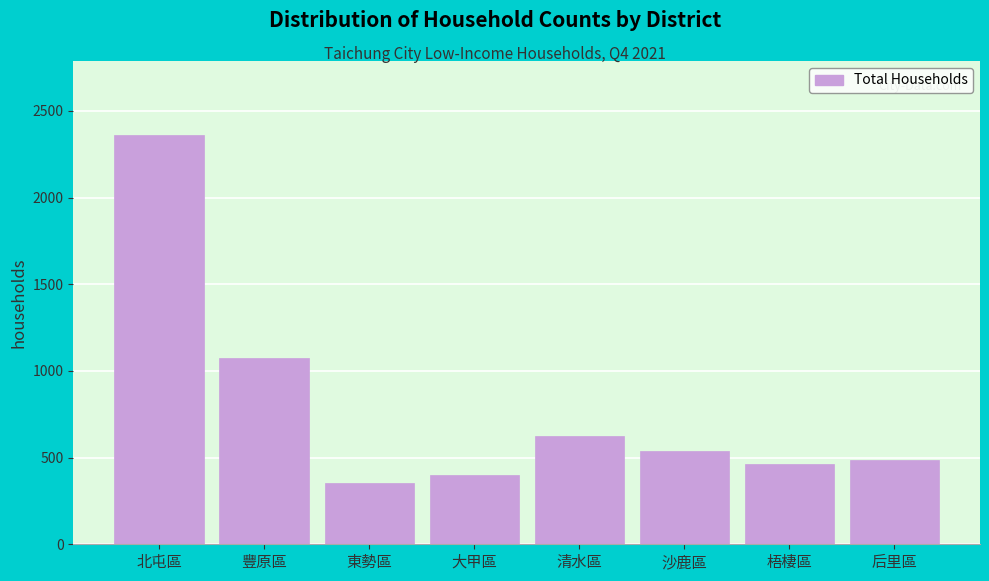

Reading left to right, transcribe all the data shown in this chart.

2363	1073	356	400	627	541	465	487